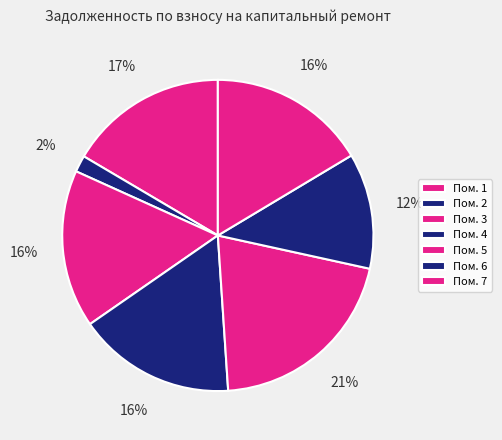

To the nearest percent, what is the difference between the largest and smallest slice percentages?

19%